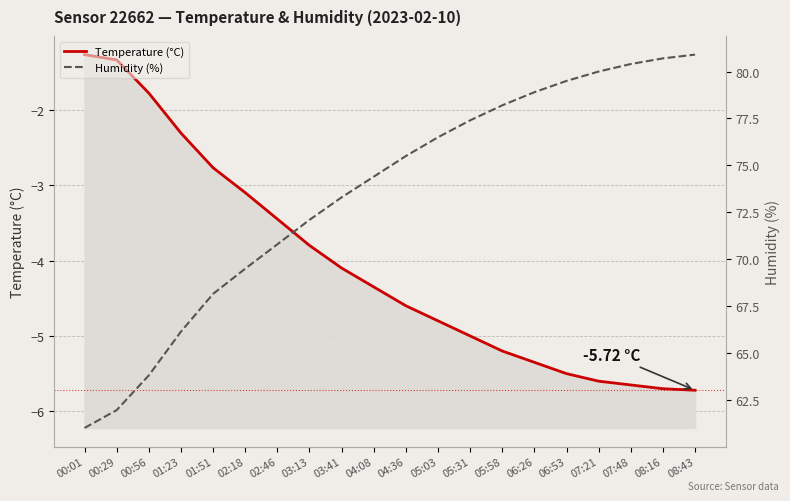

At how many categories does at least one series exceed 23?

20